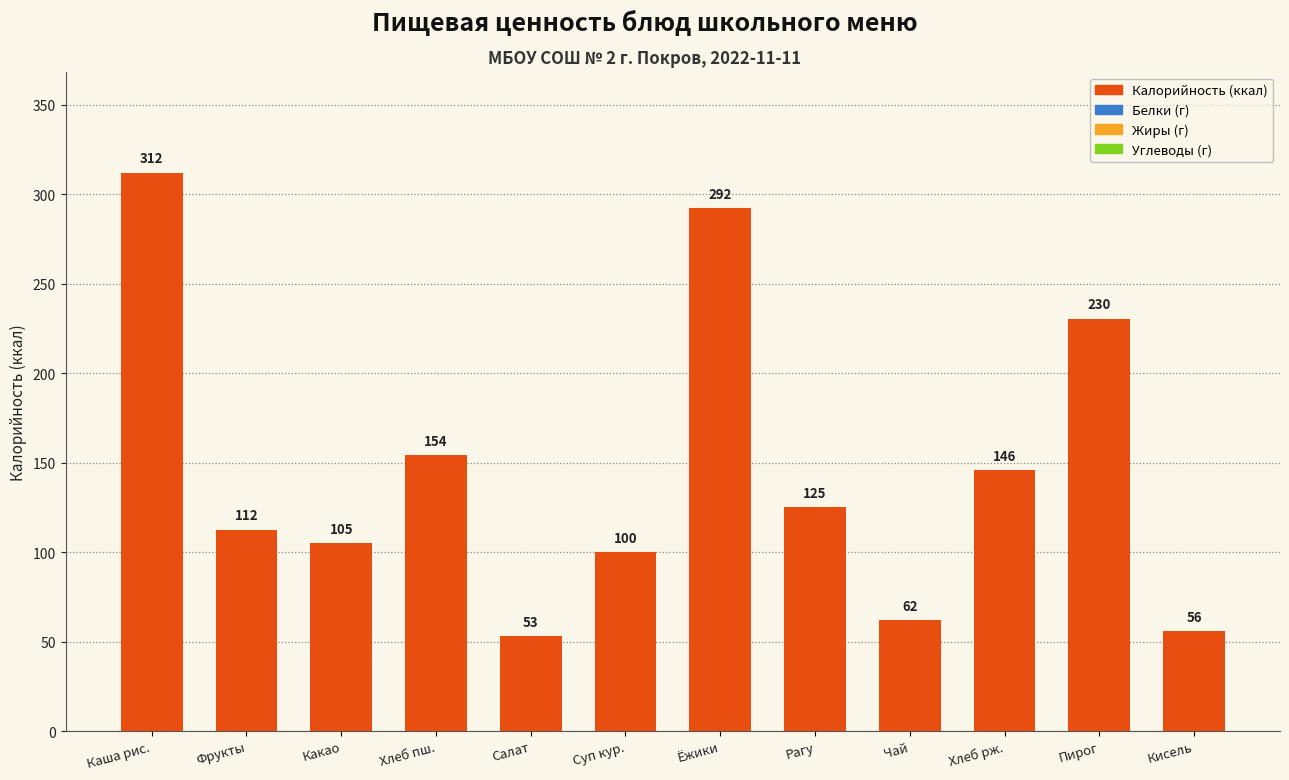

What is the sum of the values at Рагу and Чай?

187.0